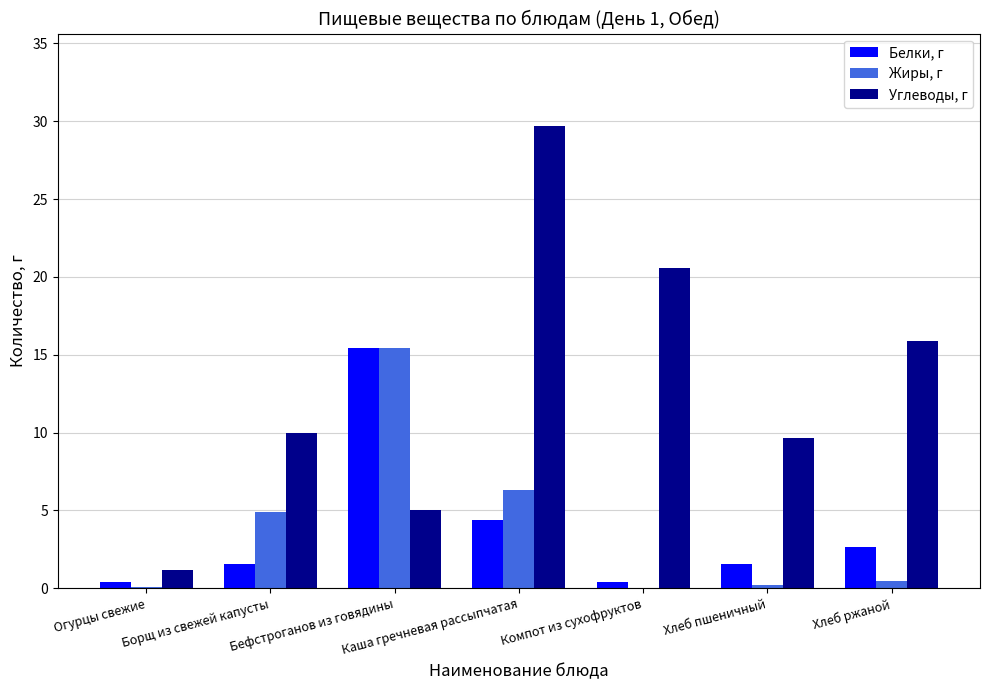

Which series changed the most between Борщ из свежей капусты and Бефстроганов из говядины?

Белки, г